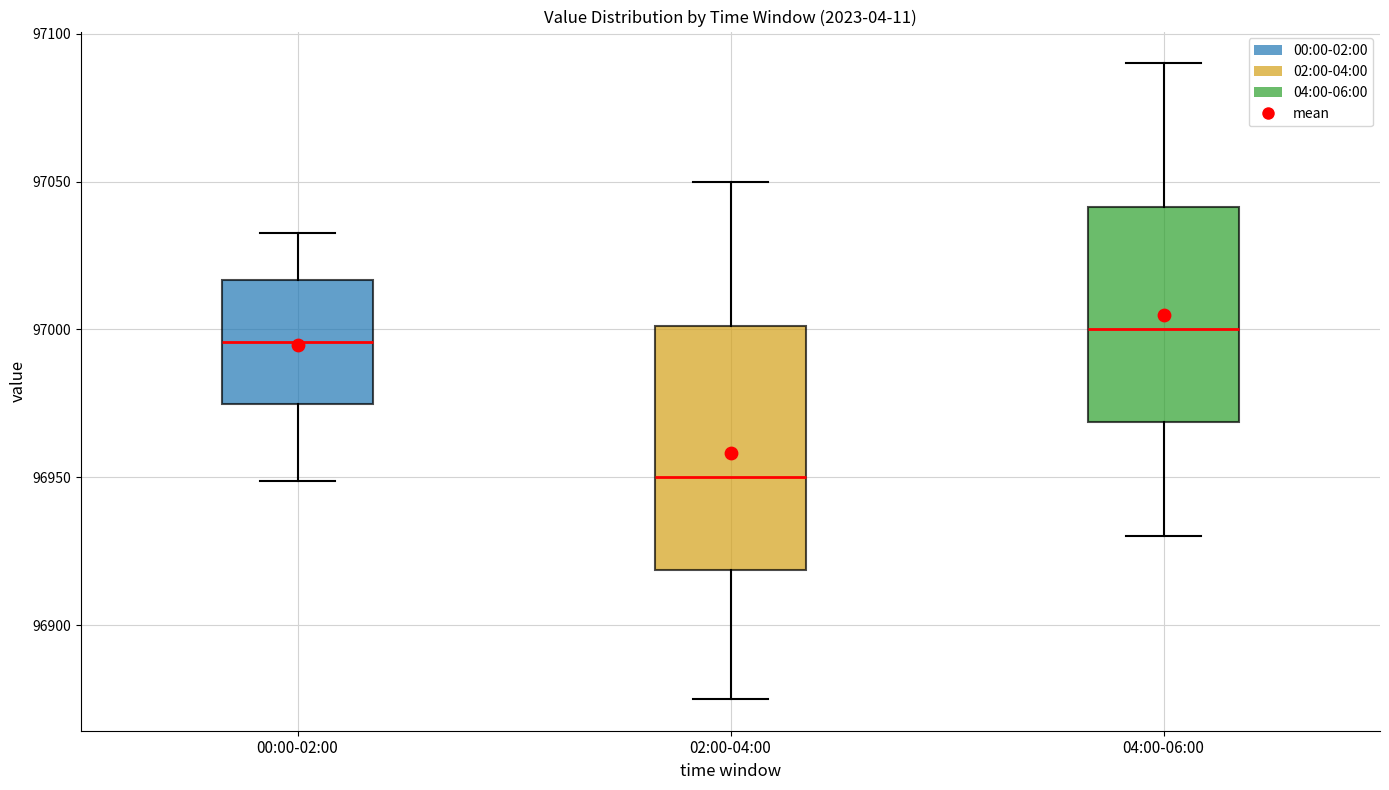

Reading left to right, read every box against the y-axis: the position of its median line, the range the box covers, and the ends of its whiskers. The values are not printed on the chart, so give them approximately, as read against the axis.

00:00-02:00: median 96995, box 96975 to 97015, whiskers 96950 to 97030
02:00-04:00: median 96950, box 96920 to 97000, whiskers 96875 to 97050
04:00-06:00: median 97000, box 96970 to 97040, whiskers 96930 to 97090